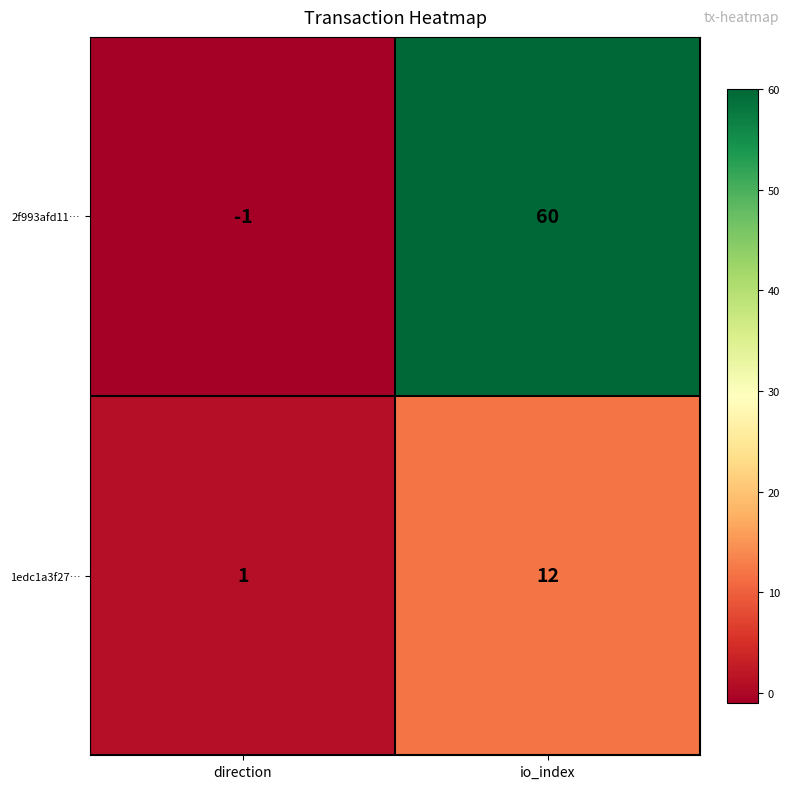

Which series changed the most between direction and io_index?

2f993afd11…